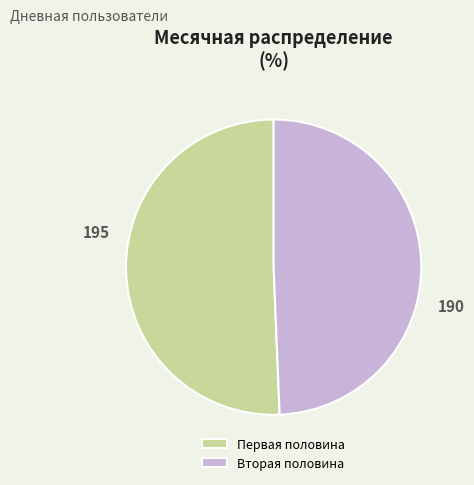

Rank the categories by value from lowest to highest.

Вторая половина, Первая половина